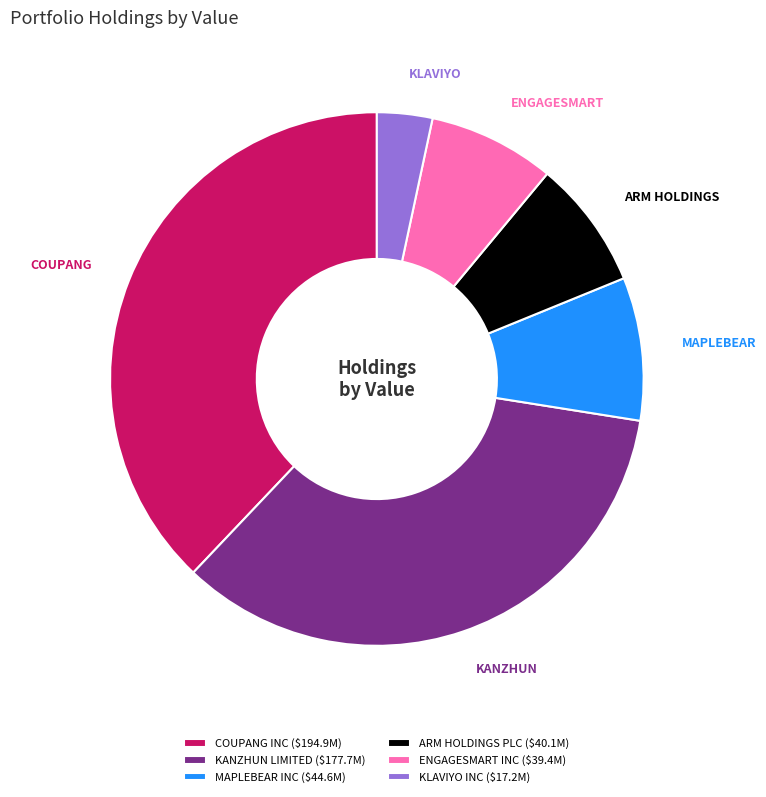

Does MAPLEBEAR INC ($44.6M) account for over 50% of the chart?

No